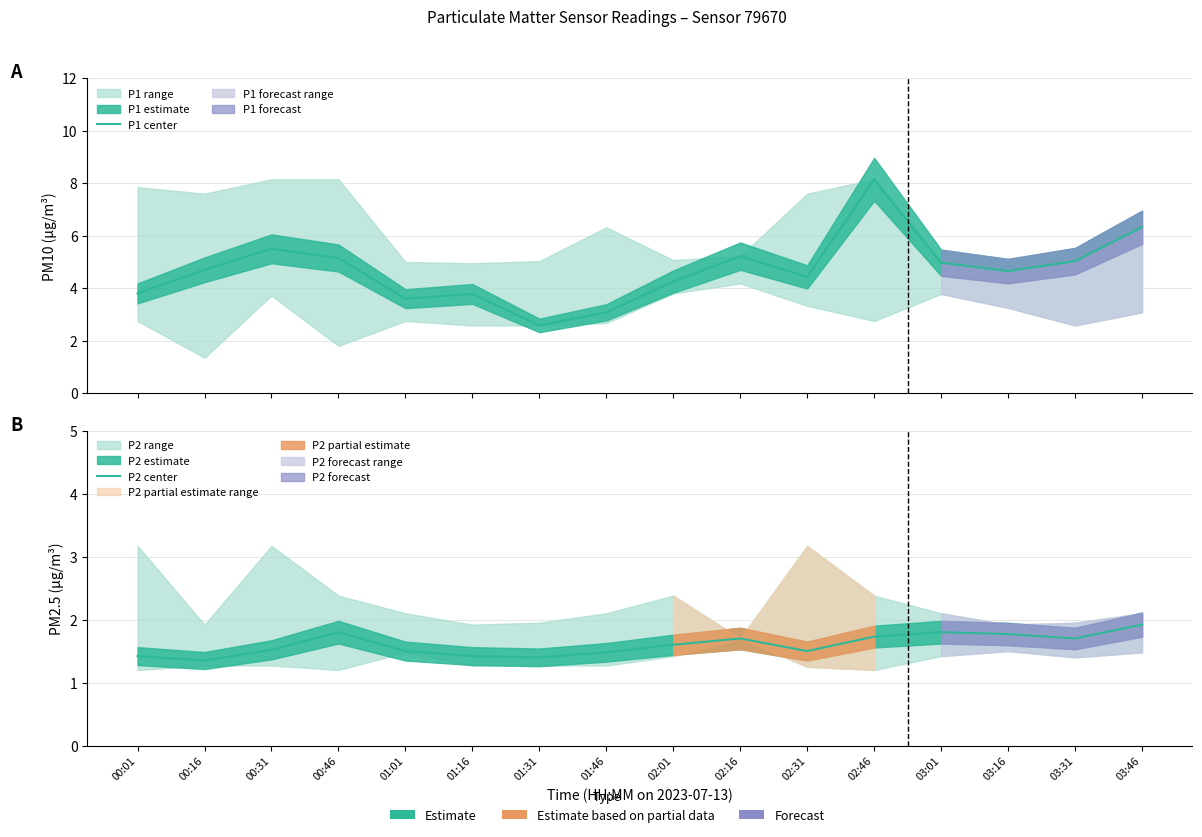

At 02:46, list the series in order from largest to smallest.

P1 center, P2 center